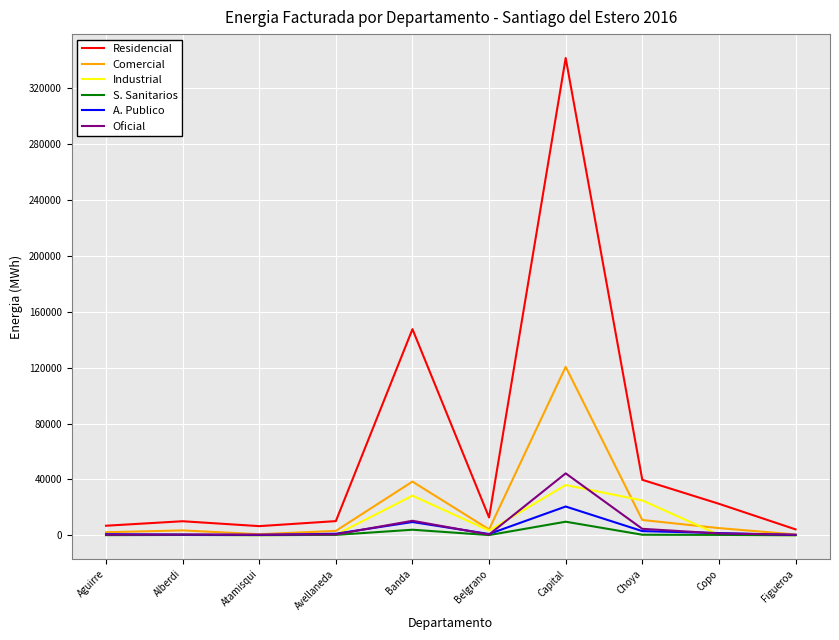

Is it true that Oficial equals 44314.6 at Capital?

True